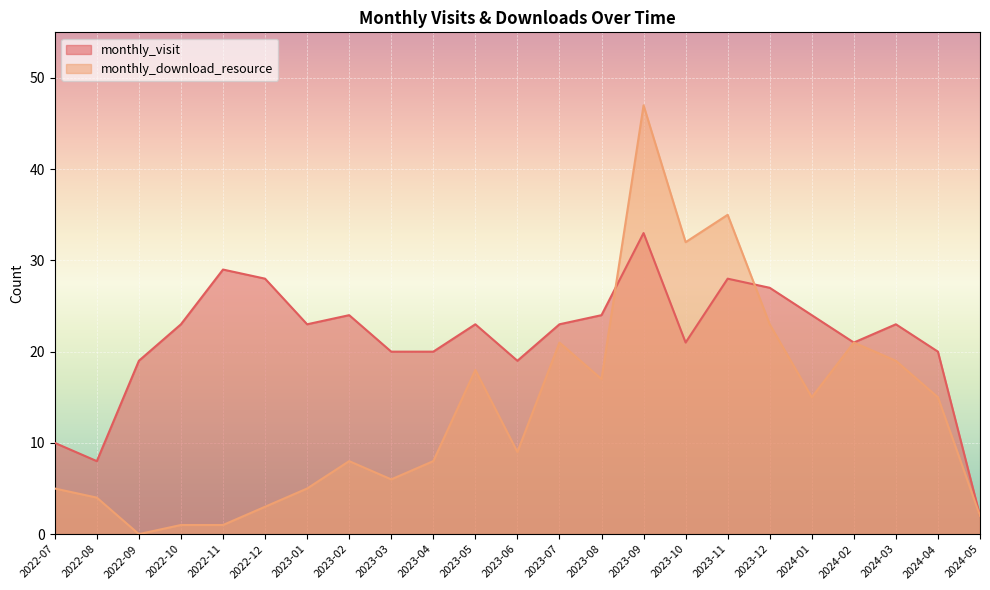

Which series ends up on top after the final intersection of monthly_download_resource and monthly_visit?

monthly_visit